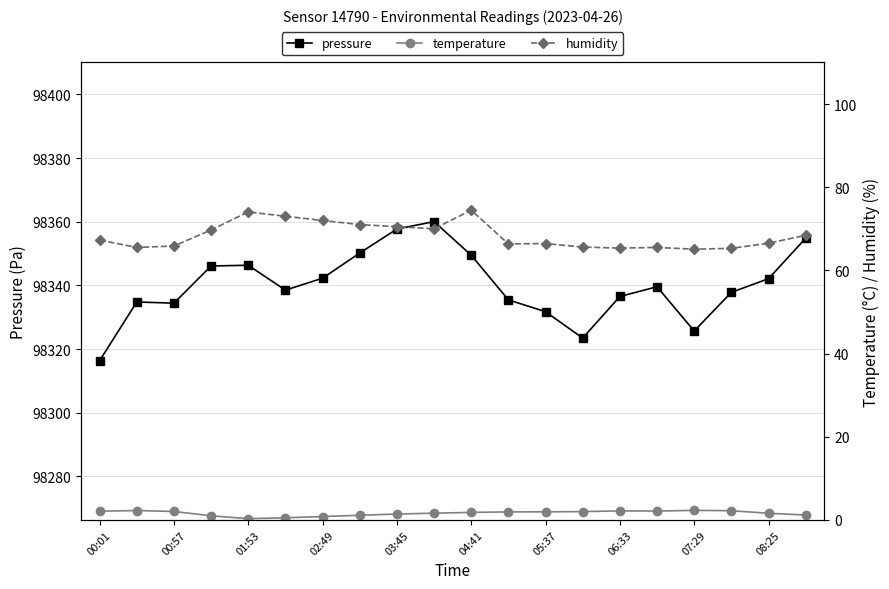

Which series has the largest range (max minus min)?

pressure